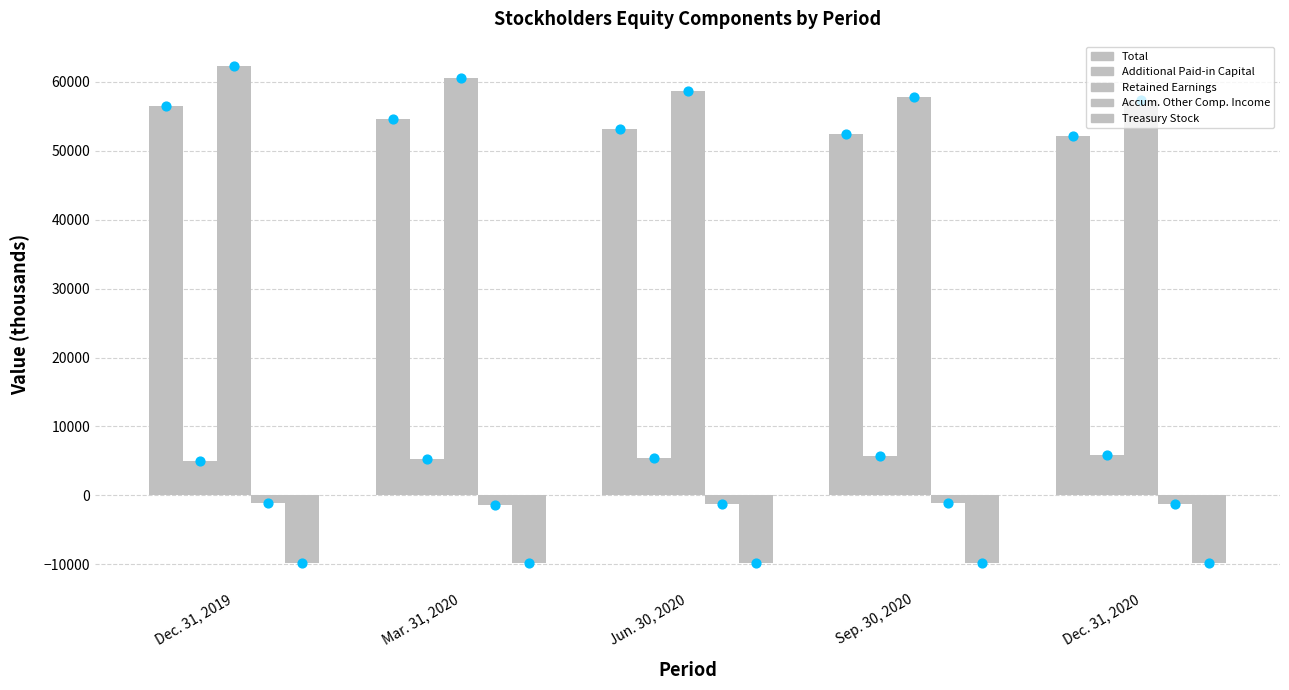

Which series contains the highest Y value?

Retained Earnings